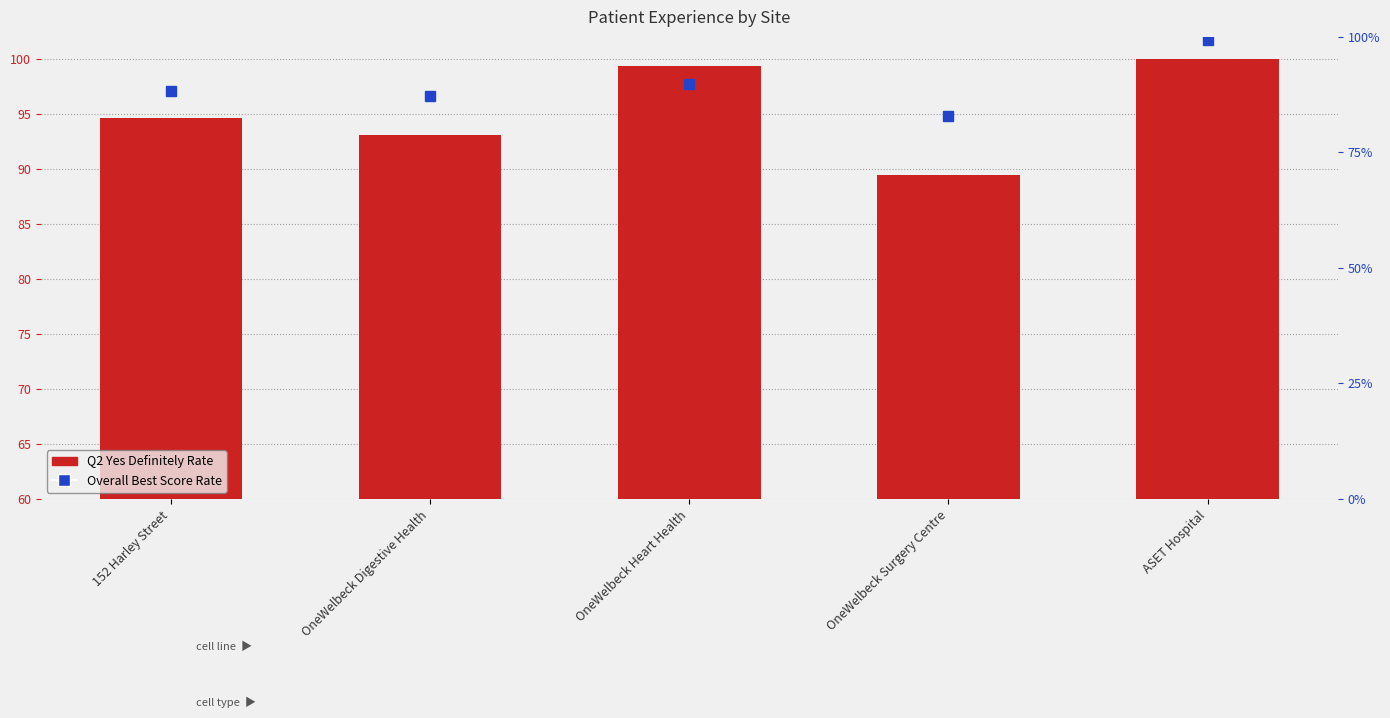

Which category has the lowest value in the Q2 Yes Definitely Rate series?

OneWelbeck Surgery Centre